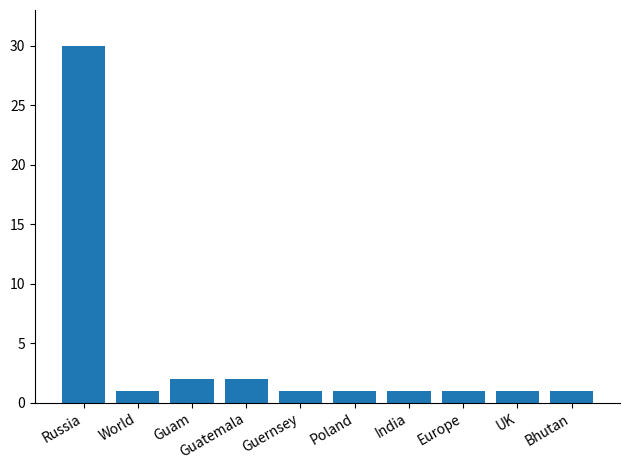

What position from the left is Europe?

8